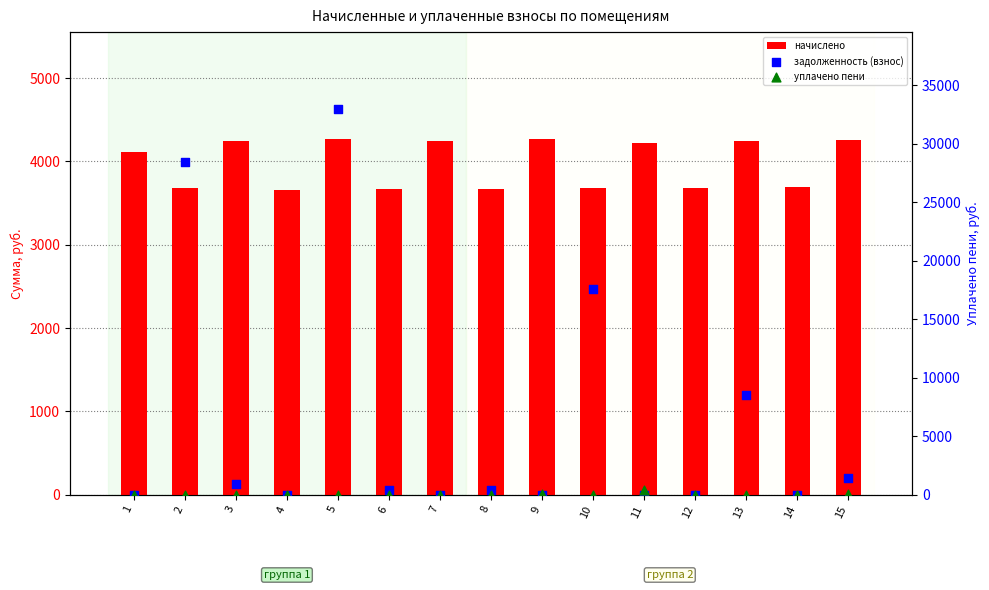

Which series has the largest total across all categories?

задолженность (взнос)